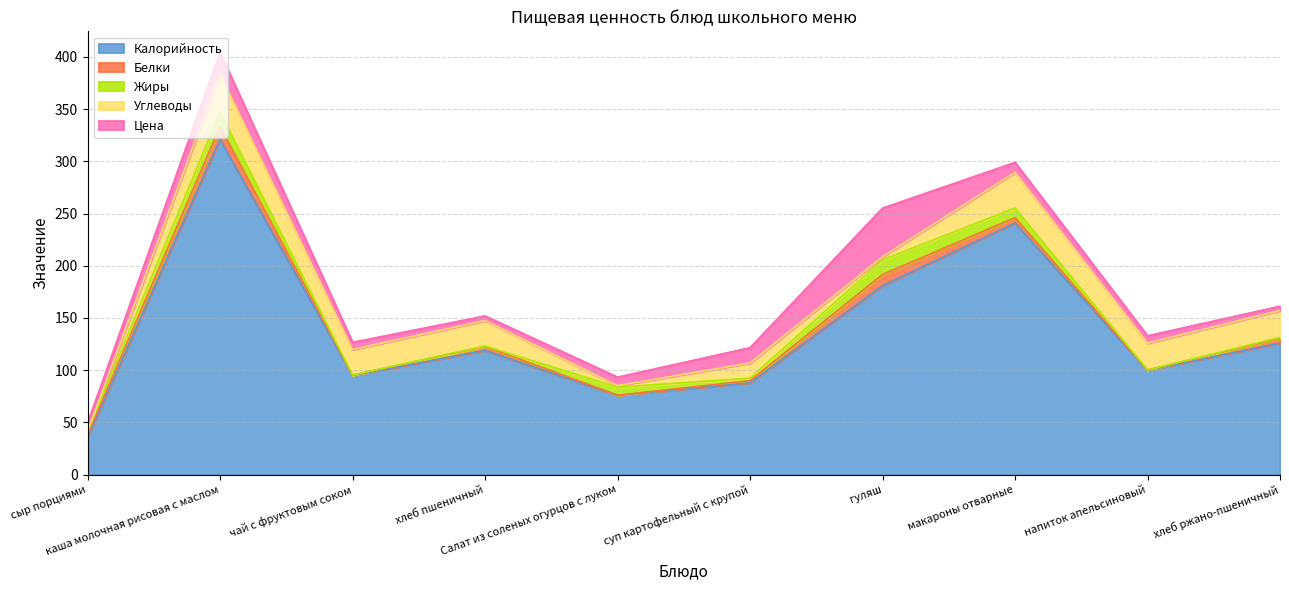

Where is the first local minimum for Углеводы?

Салат из соленых огурцов с луком